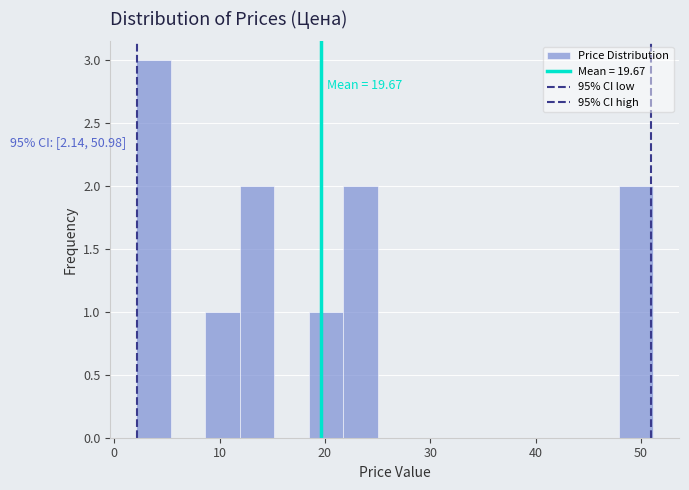

Around what value on the x-axis is the tallest bar? Give the approximate position of its centre, as read against the axis.

4